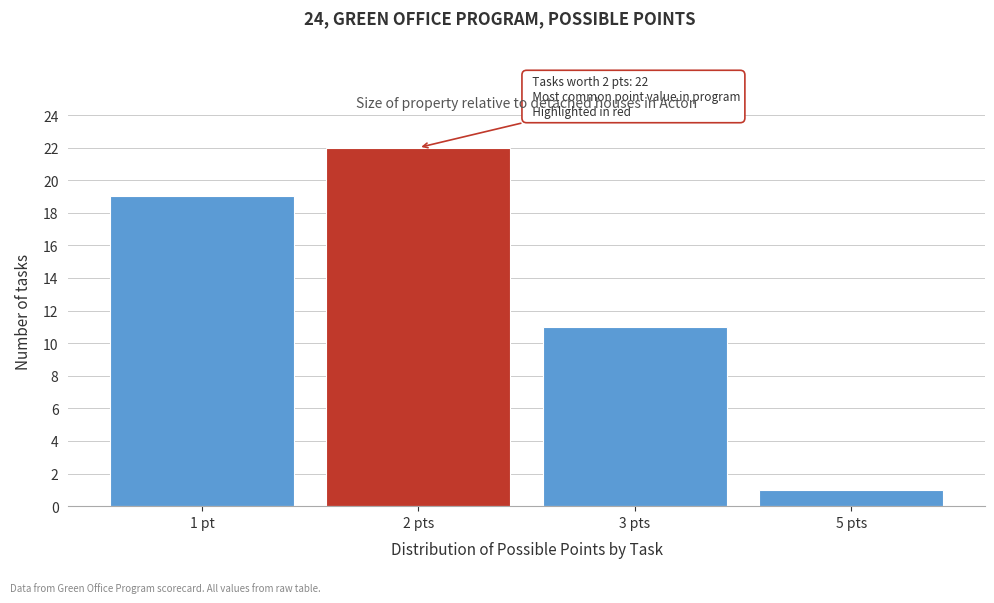

Reading left to right, what are all the values shown in this chart?

19	22	11	1